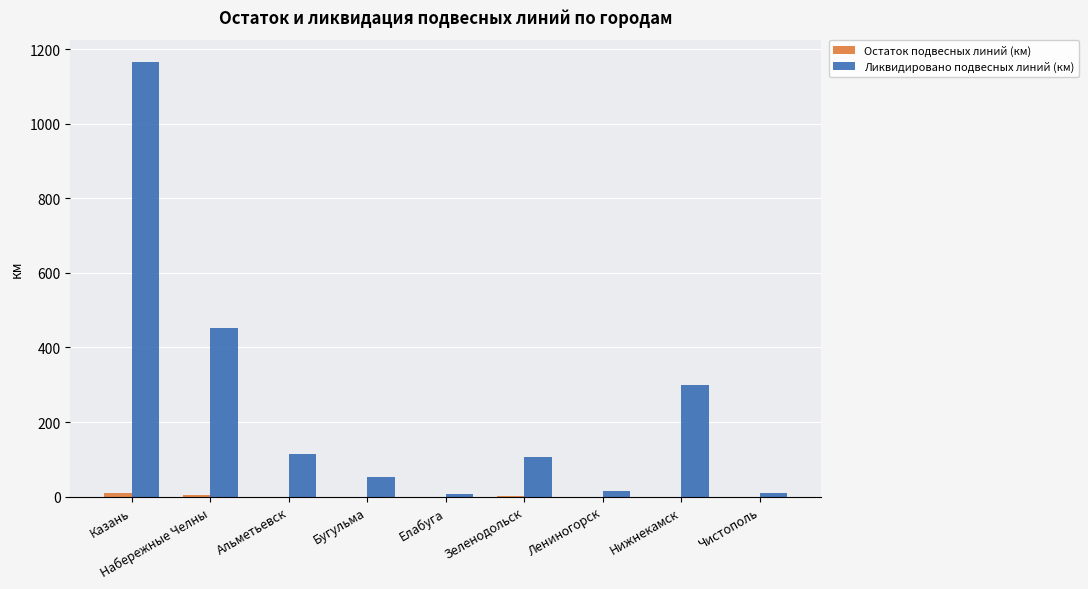

Which series has the largest total across all categories?

Ликвидировано подвесных линий (км)